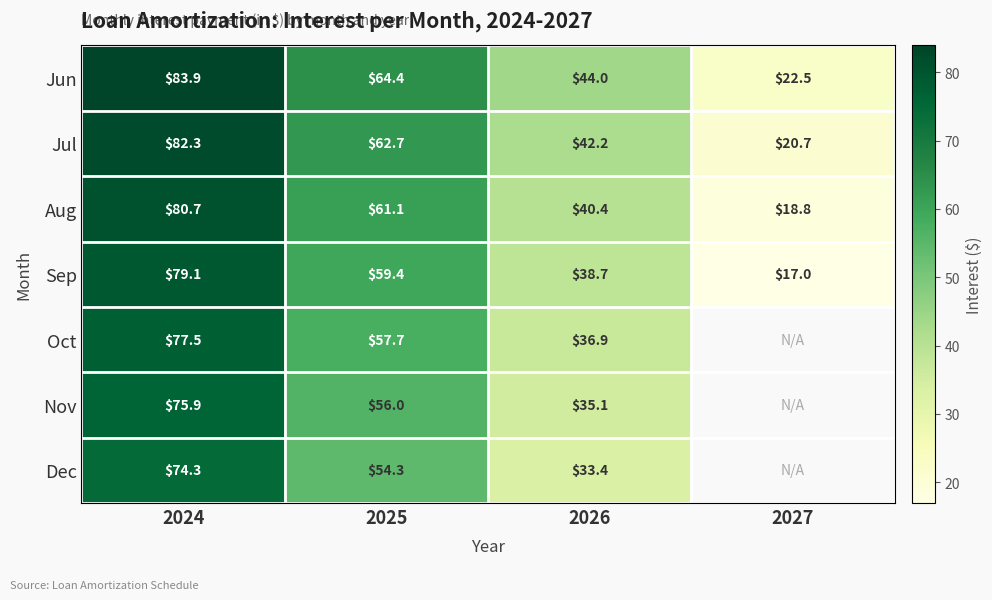

Read the Sep value at 2024.

79.1